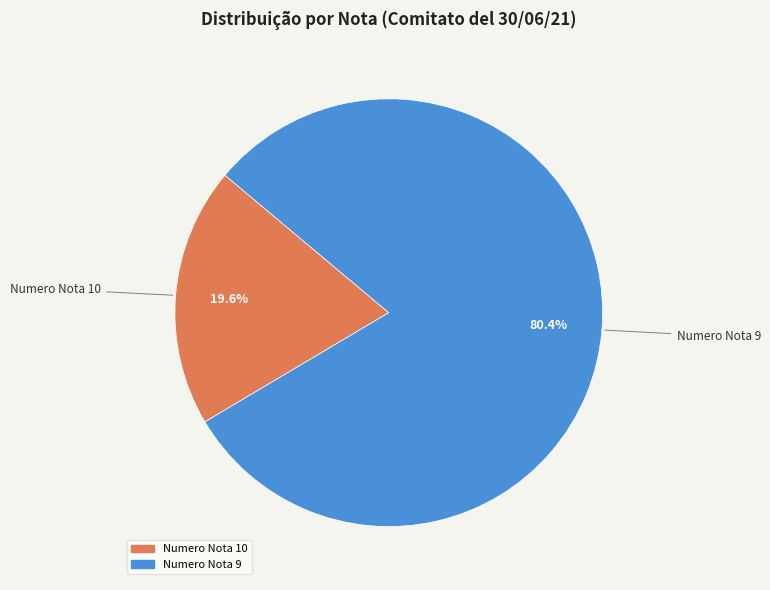

Does Numero Nota 9 account for over 50% of the chart?

Yes